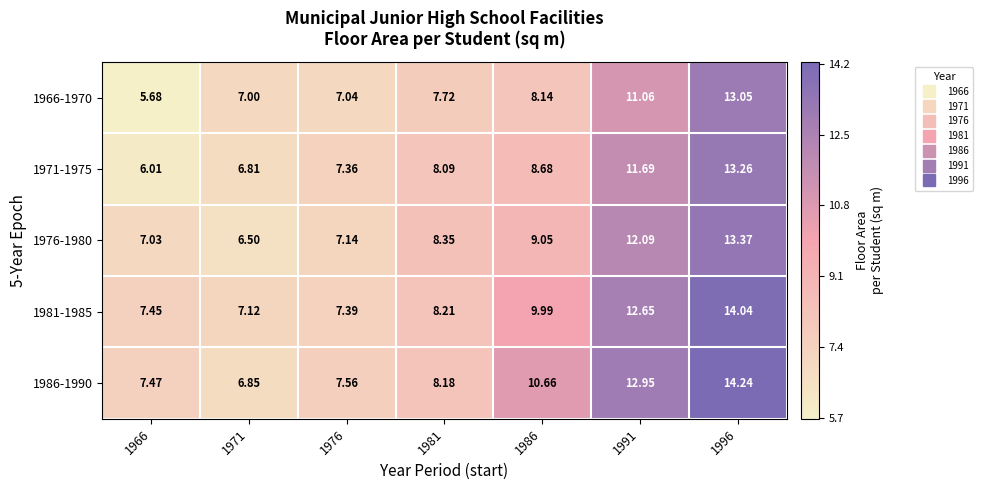

Is the value of 1986-1990 at 1981 greater than the value of 1976-1980 at 1981?

No